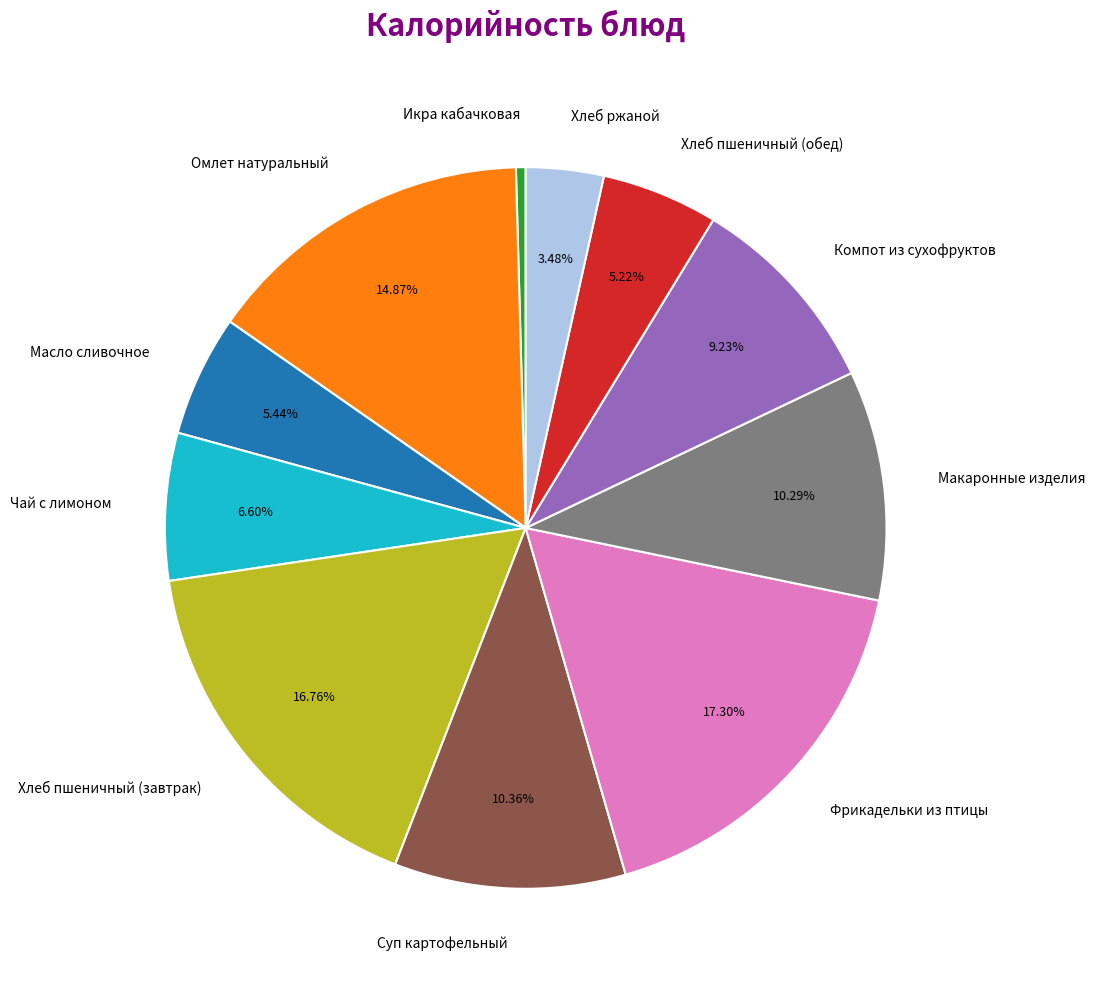

To the nearest percent, what is the difference between the largest and smallest slice percentages?

17%